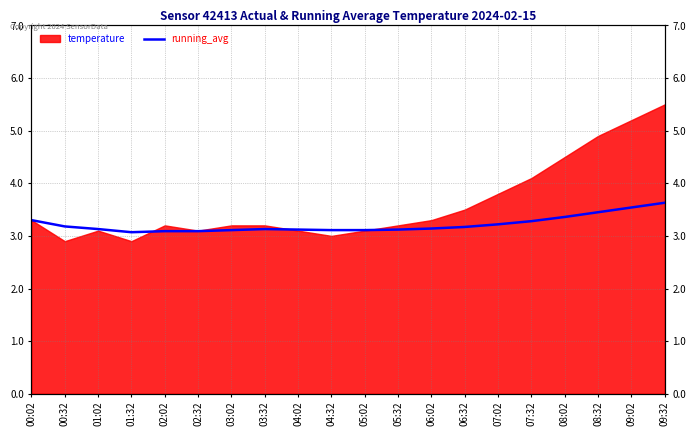

Reading right to left, extract all data points from this chart.

3.6	3.5	3.5	3.4	3.3	3.2	3.2	3.1	3.1	3.1	3.1	3.1	3.1	3.1	3.1	3.1	3.1	3.1	3.2	3.3